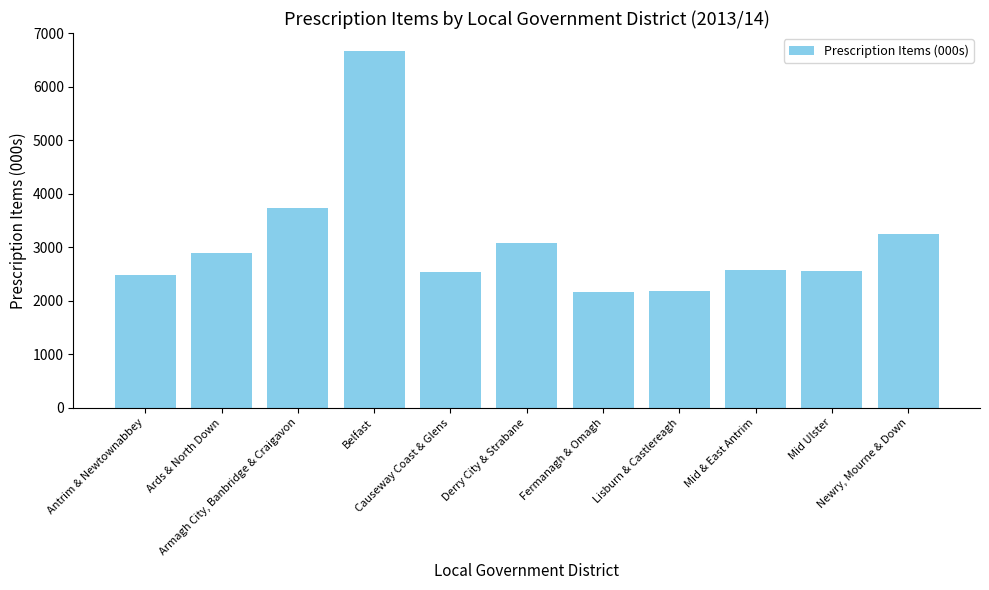

What is the label of the 2nd bar from the left?

Ards & North Down